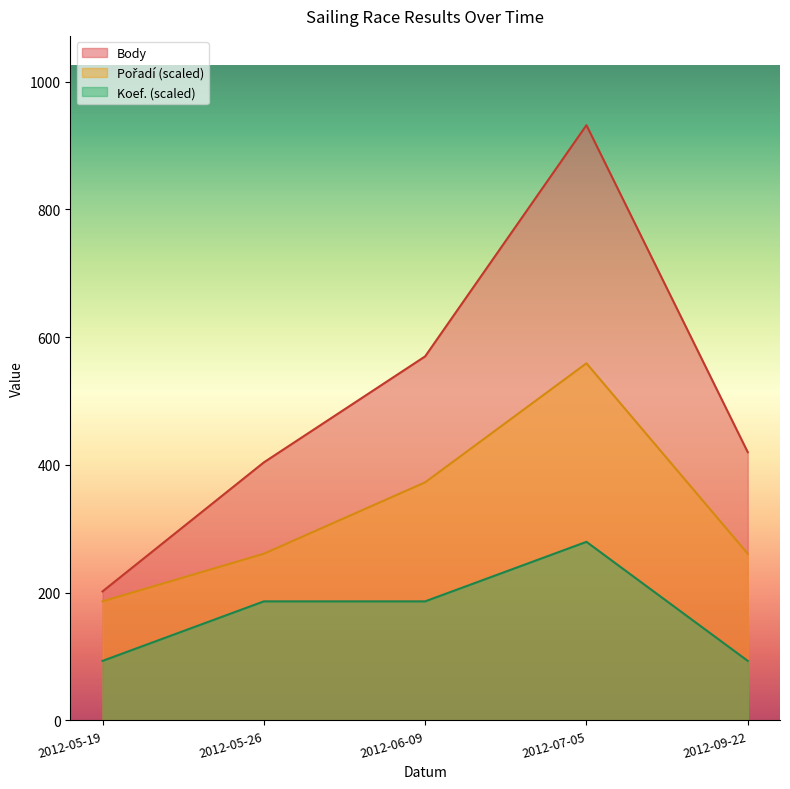

True or false: Koef. and Body intersect in this chart.

False